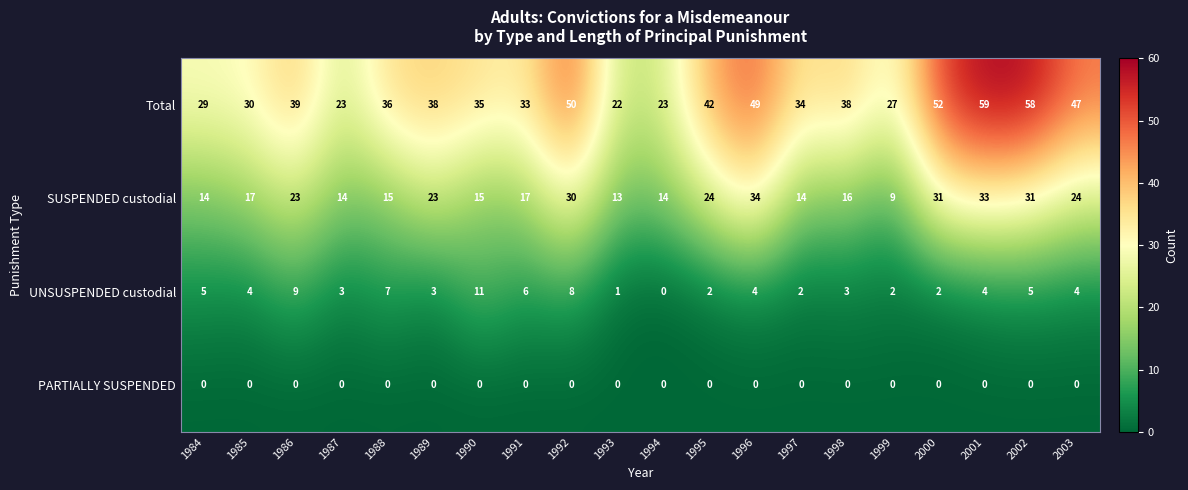

What is the total value across all series at 1992?

88